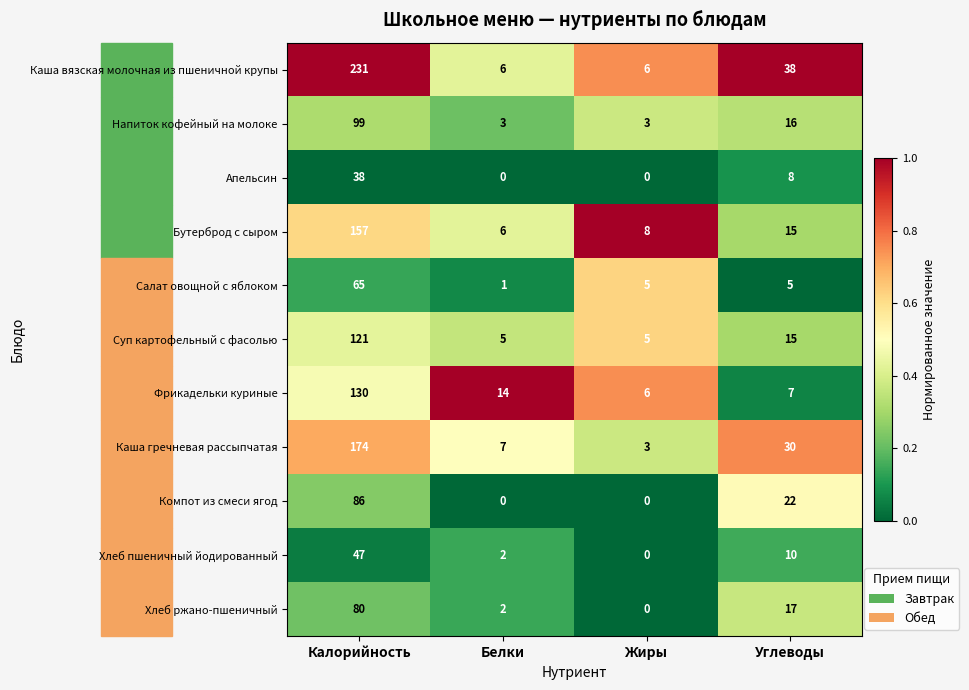

What value does the Каша вязская молочная из пшеничной крупы series have at Углеводы, to the nearest 10?

40